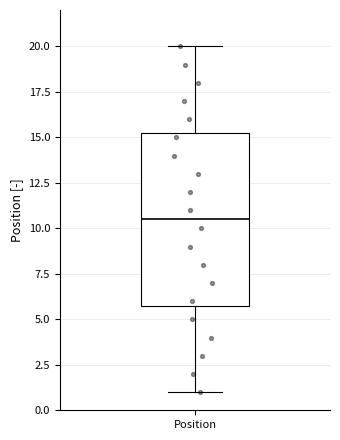

Where does the upper whisker of the box for Position end on the y-axis? The values are not printed on the chart, so give them approximately, as read against the axis.

20.0